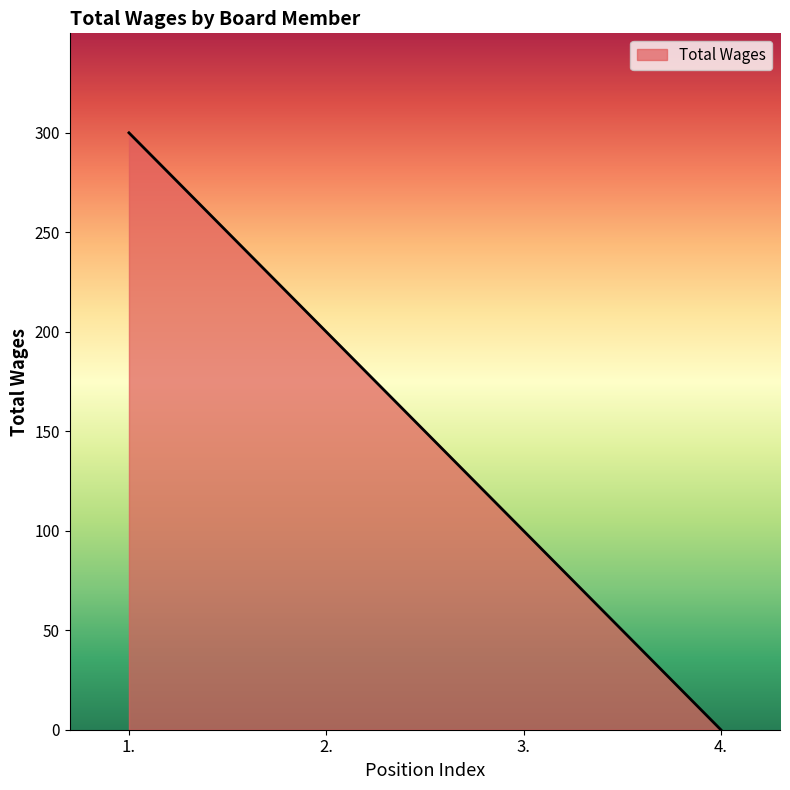

True or false: there are more than 2 points higher than both neighbors.

False